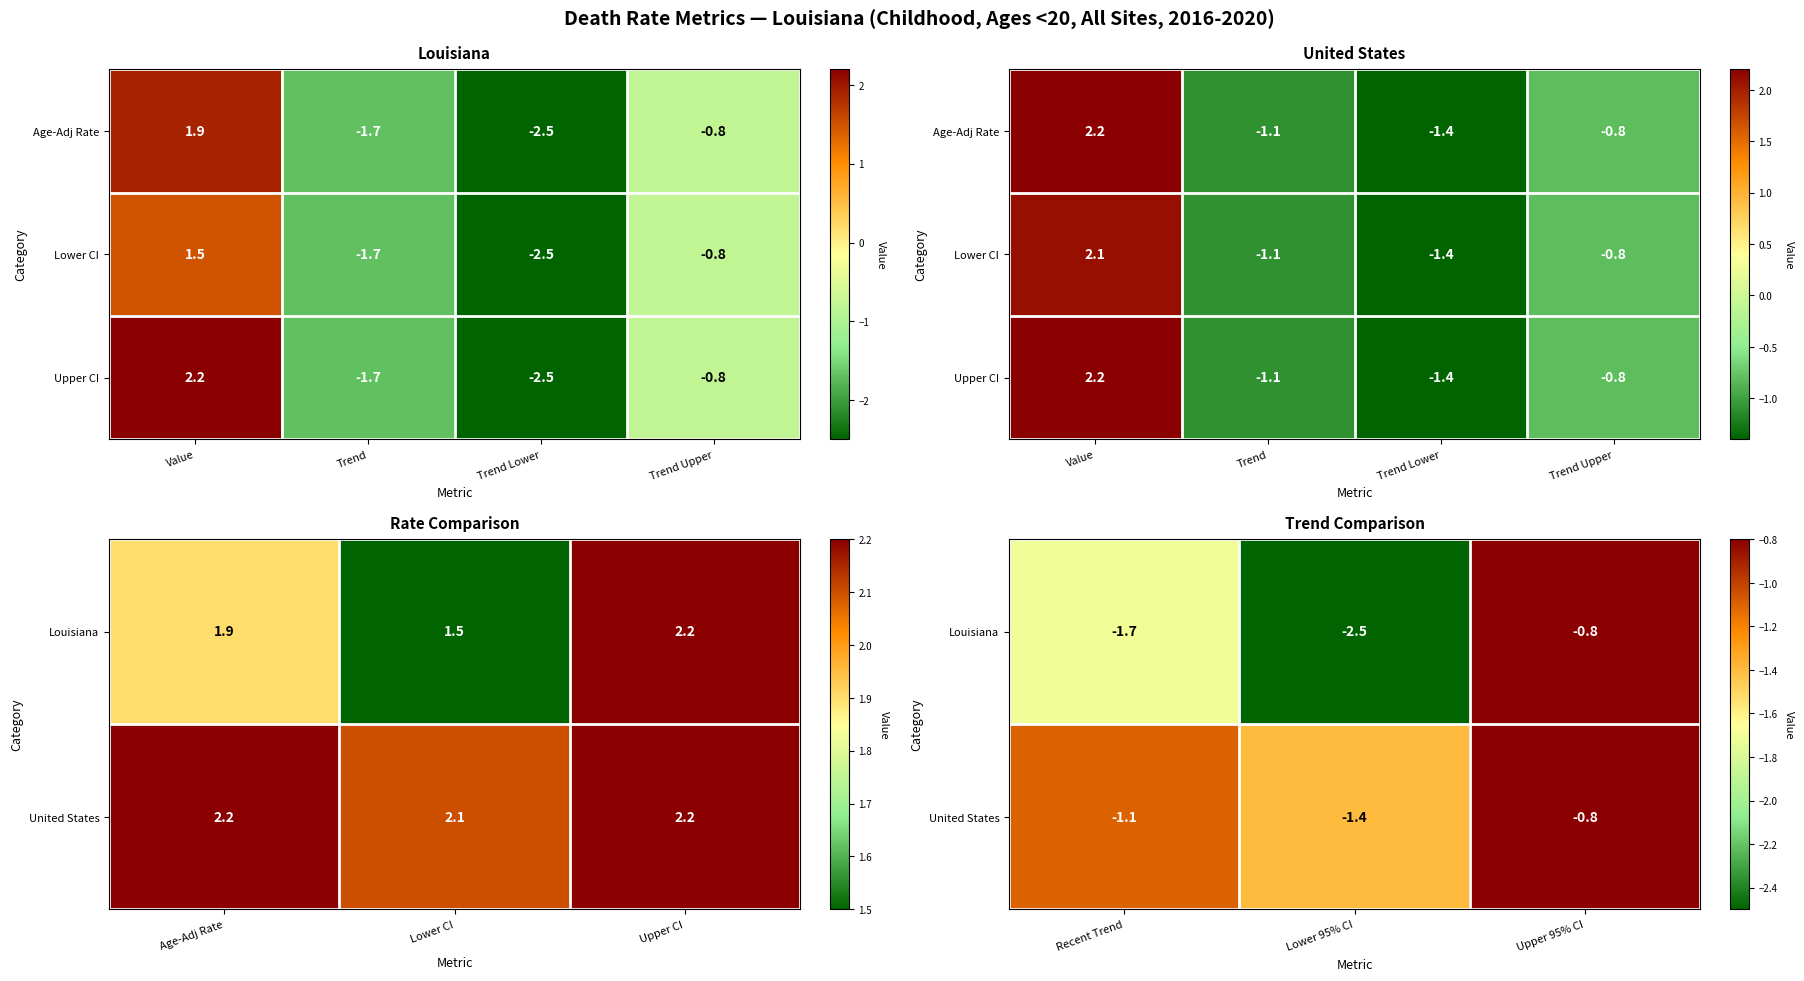

At Age-Adj Rate, list the series in order from smallest to largest.

Louisiana, United States